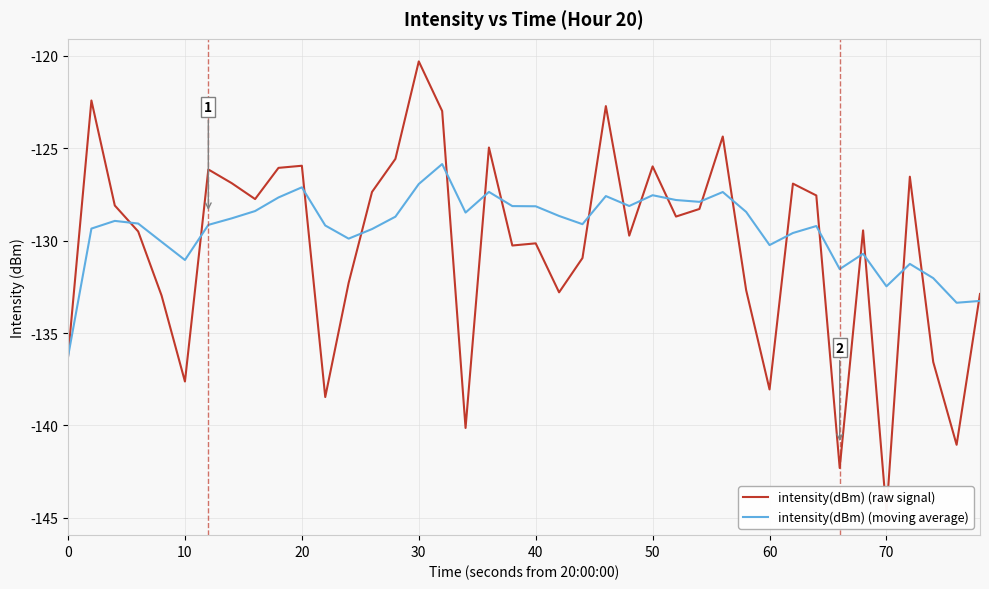

What is the lowest value of the intensity(dBm) (moving average) series?

-136.3